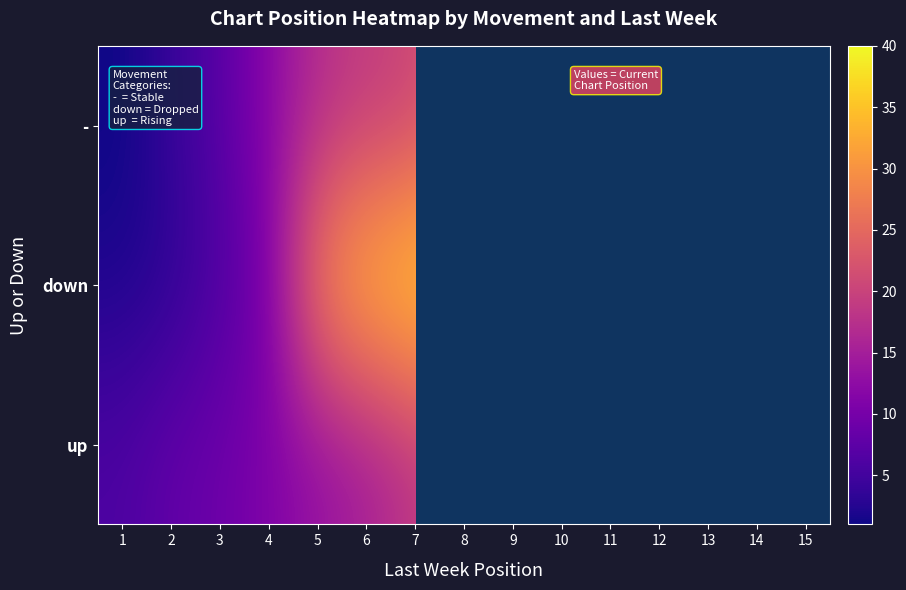

At 8, list the series in order from largest to smallest.

down, -, up